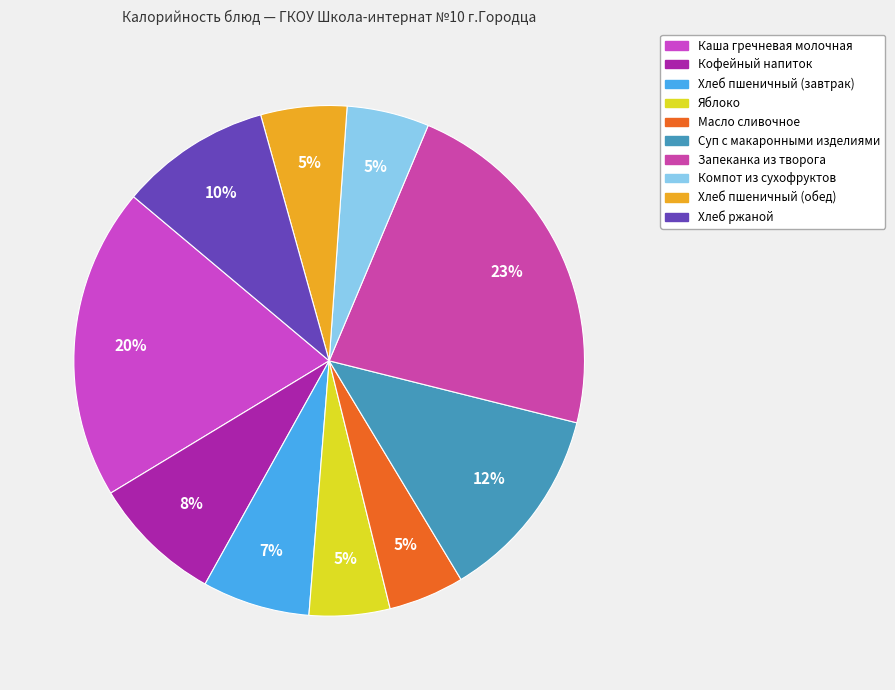

To the nearest percent, what is the difference between the largest and smallest slice percentages?

18%